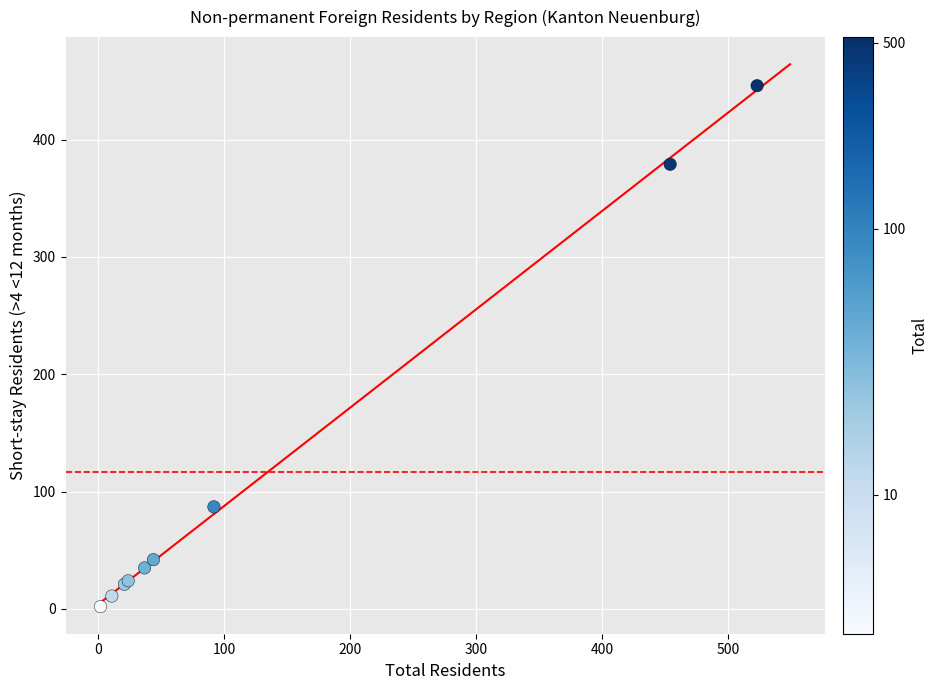

What Y value in the scatter plot is closest to 224?

87